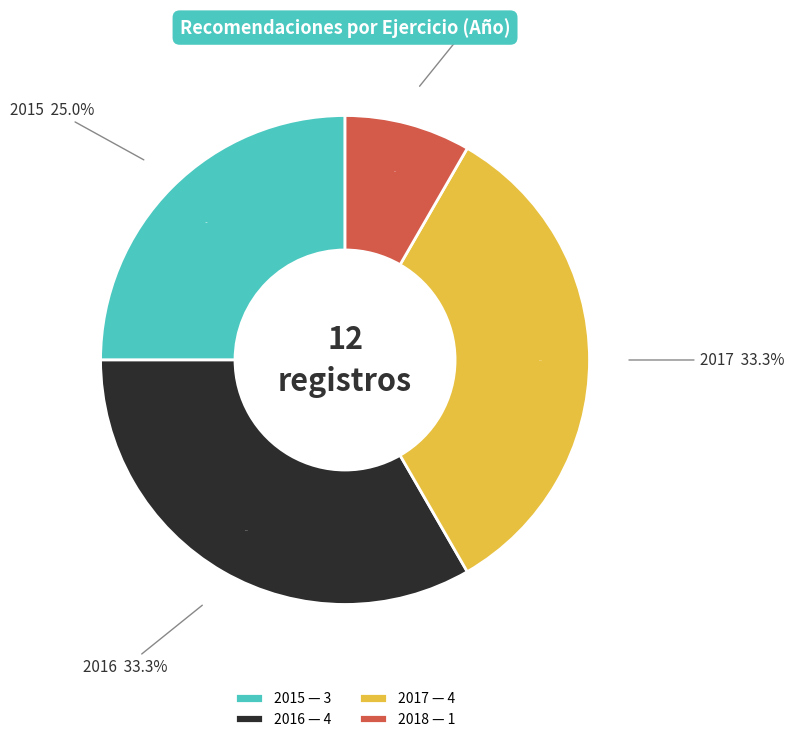

Does any single category account for the majority?

No